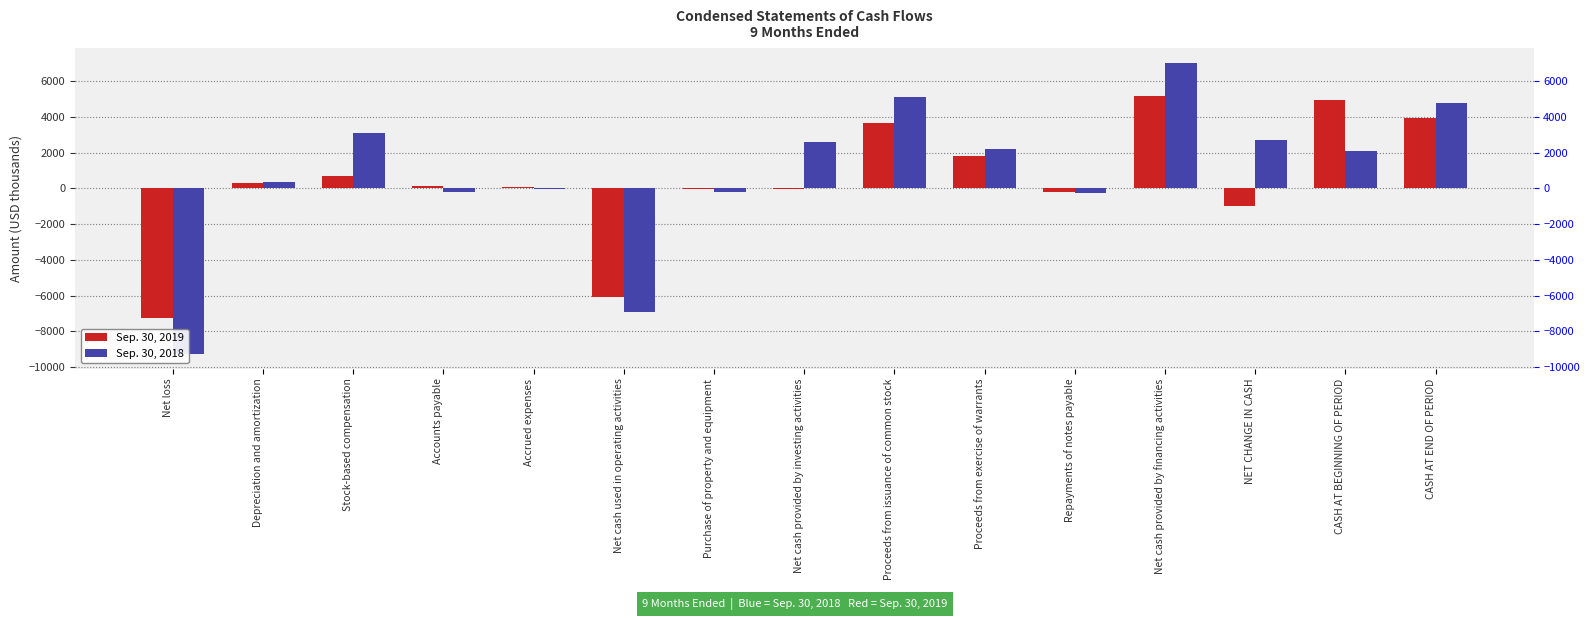

Rank the categories by Sep. 30, 2019 value from lowest to highest.

Net loss, Net cash used in operating activities, NET CHANGE IN CASH, Repayments of notes payable, Purchase of property and equipment, Net cash provided by investing activities, Accrued expenses, Accounts payable, Depreciation and amortization, Stock-based compensation, Proceeds from exercise of warrants, Proceeds from issuance of common stock, CASH AT END OF PERIOD, CASH AT BEGINNING OF PERIOD, Net cash provided by financing activities